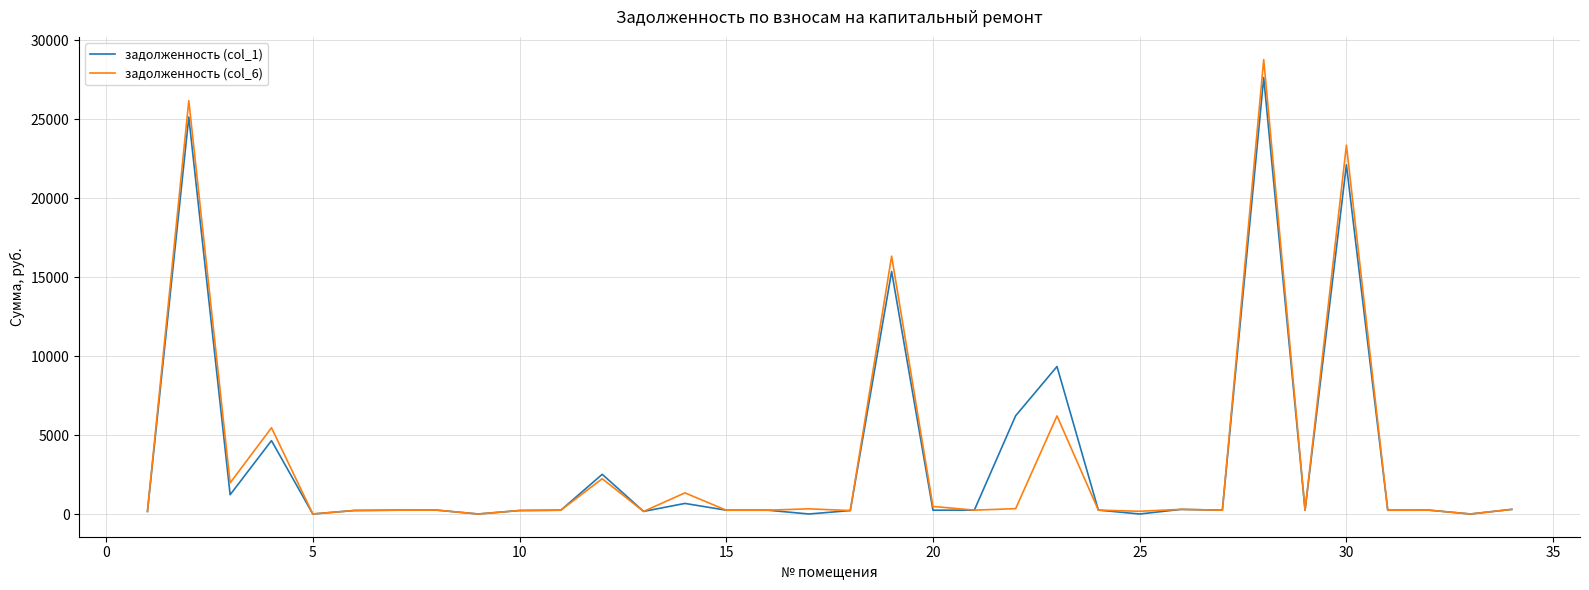

What is the sum of all задолженность (col_1) values?

119327.8